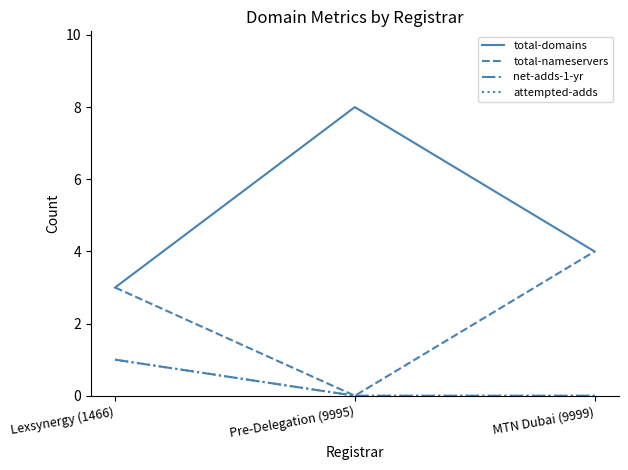

Is this an area chart (filled region under the line)?

No